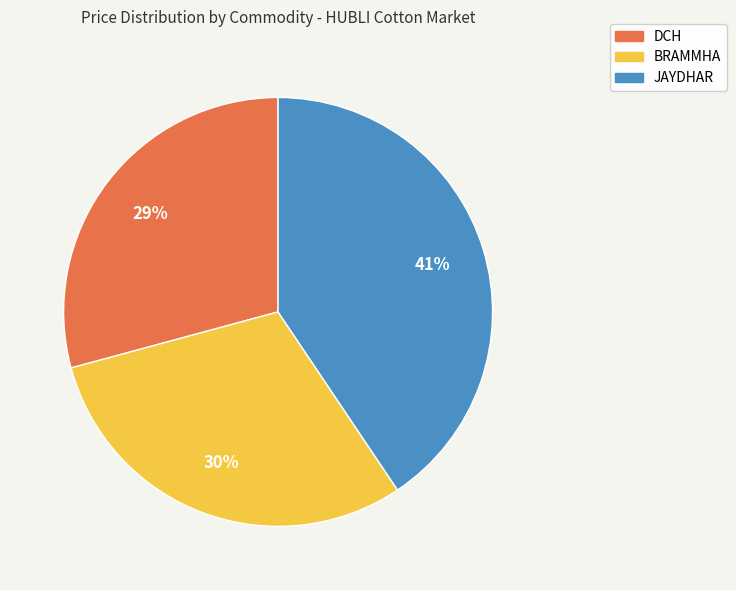

Which has a higher value, JAYDHAR or BRAMMHA?

JAYDHAR